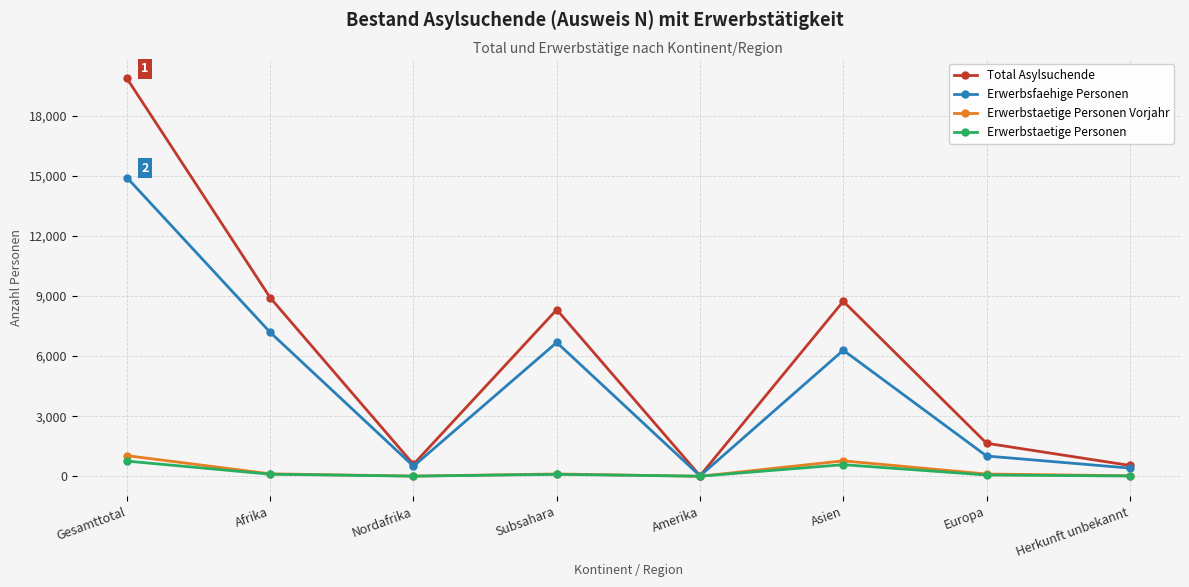

At which label is Erwerbsfaehige Personen closest to 7464?

Afrika